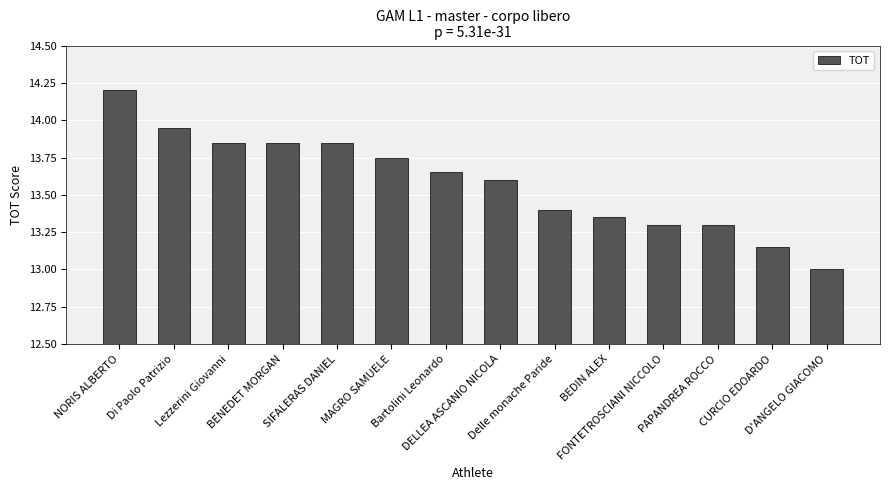

What is the maximum value shown in the chart?

14.2